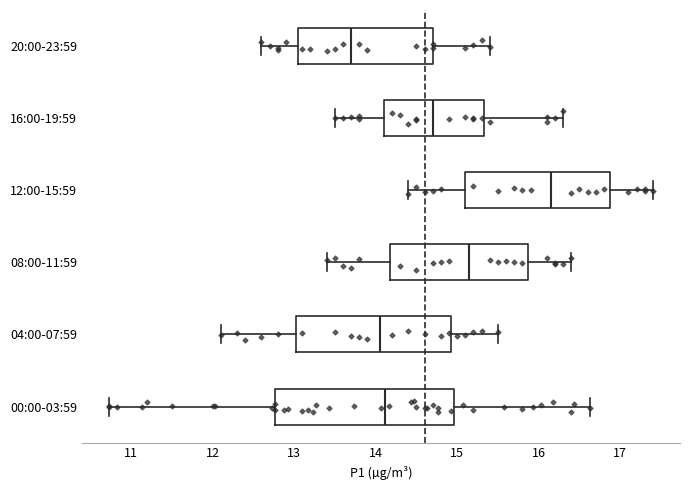

Comparing the boxes themselves (not the whiskers), which one is the widest?

00:00-03:59